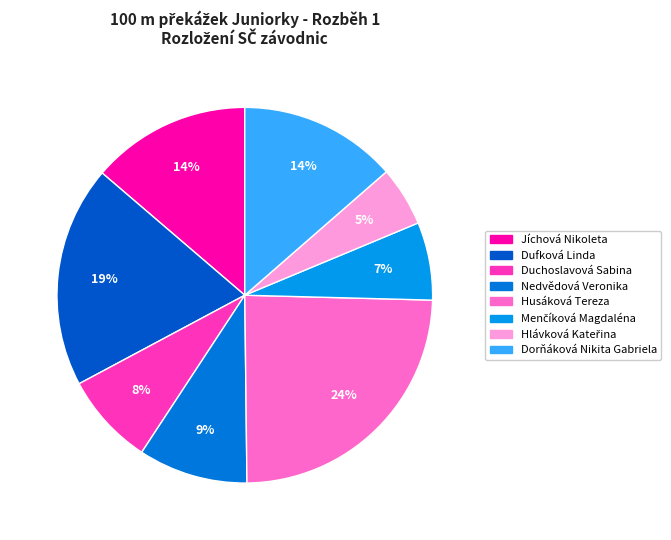

What is the total percentage of Husáková Tereza and Menčíková Magdaléna?

31.1%